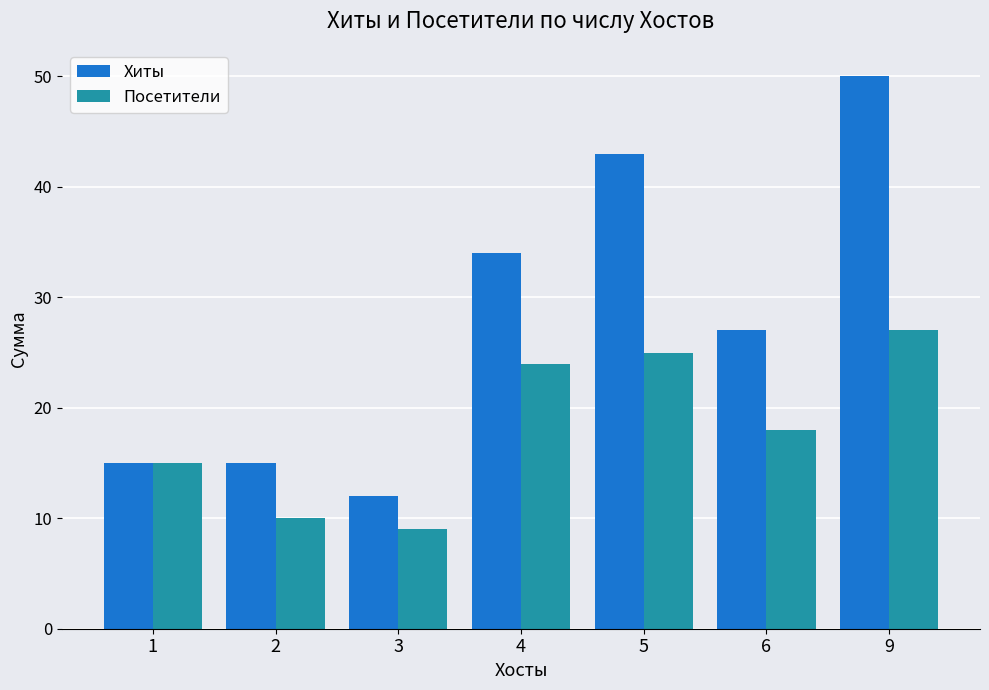

What is the difference between the maximum and minimum values in the Посетители series?

18